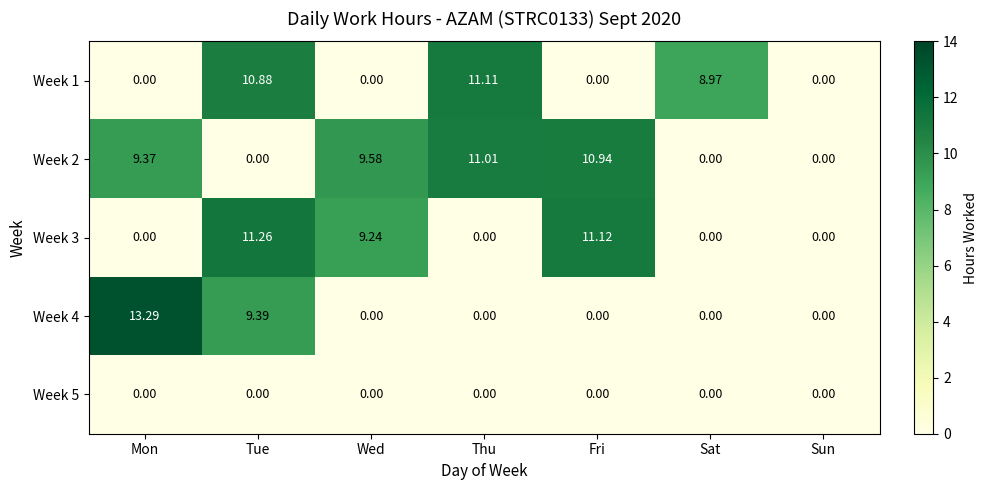

Where is Week 4 nearest to the value 6?

Tue